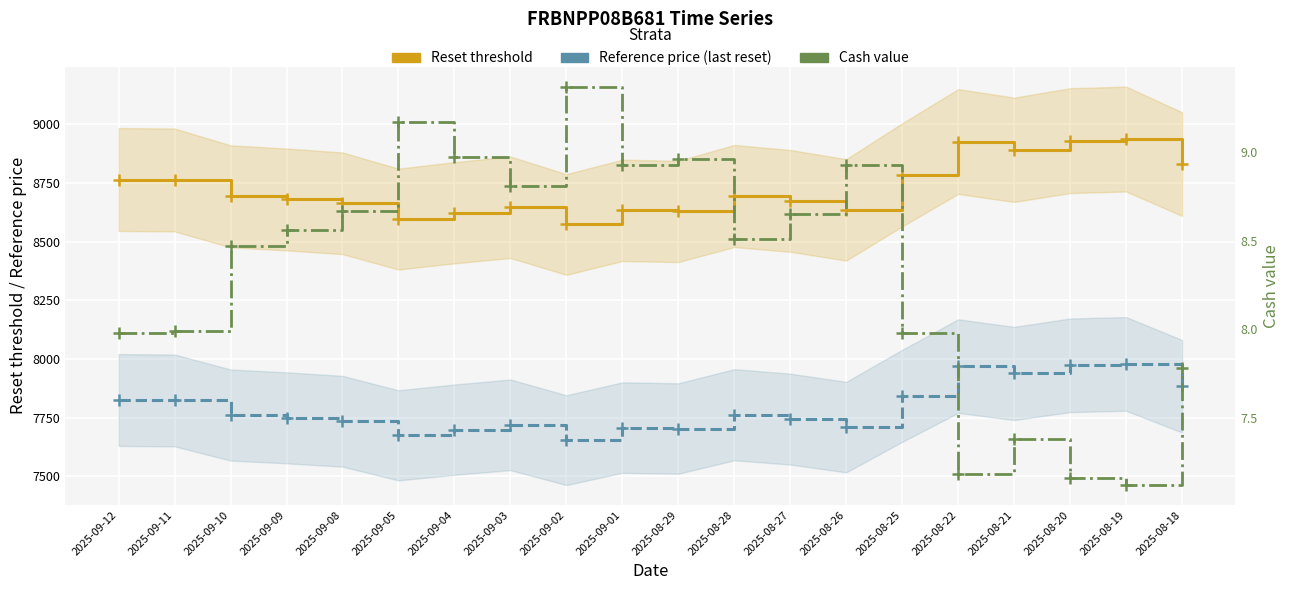

Where is Cash value nearest to the value 8?

2025-09-11